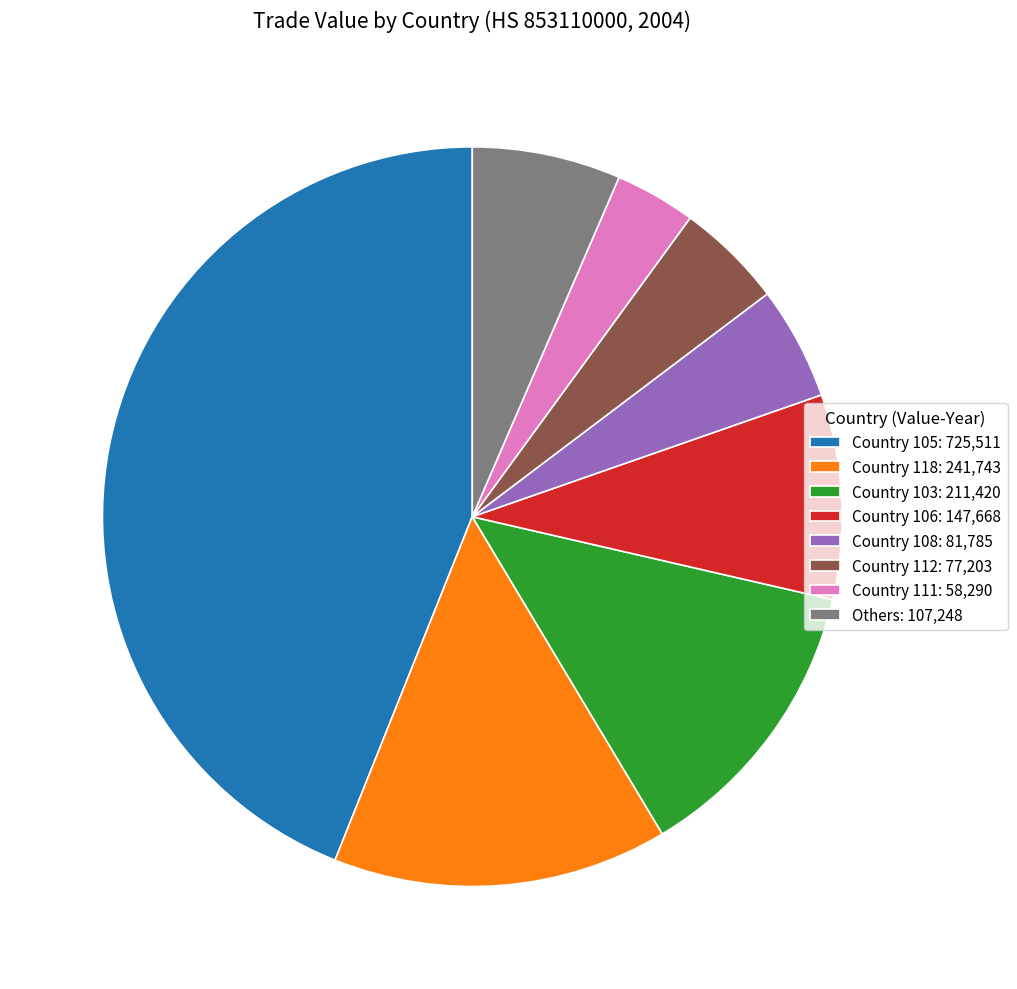

Is it true that Others: 107,248 is 6% of the pie?

True